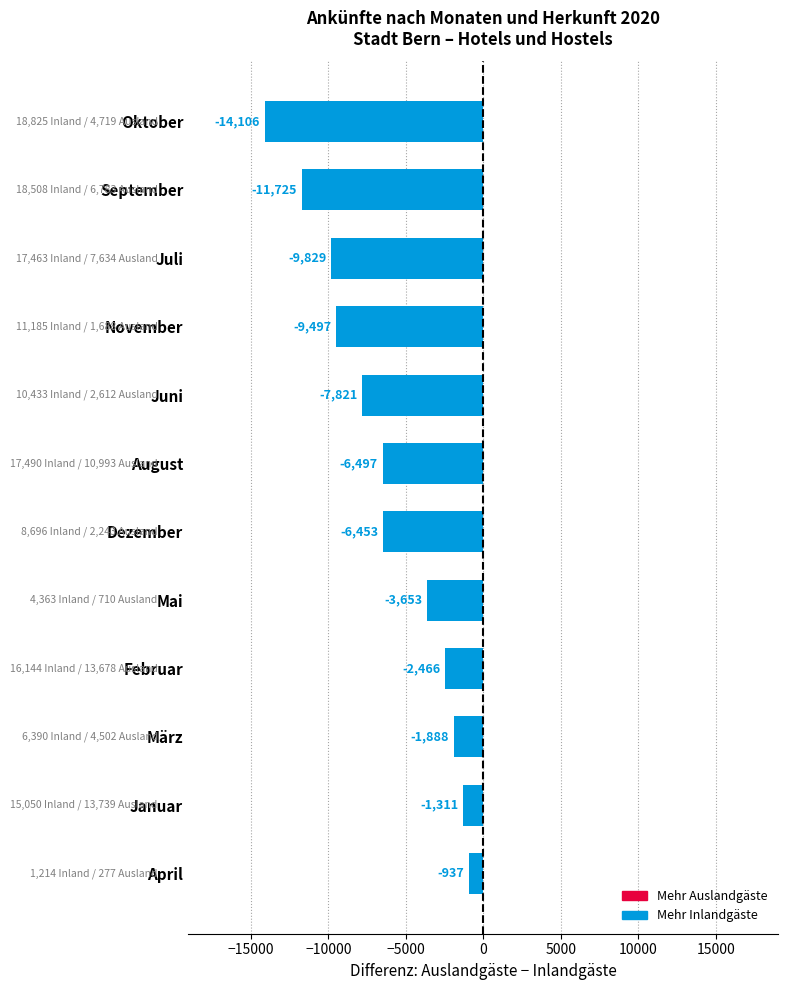

The value at Dezember is -6453. True or false?

True